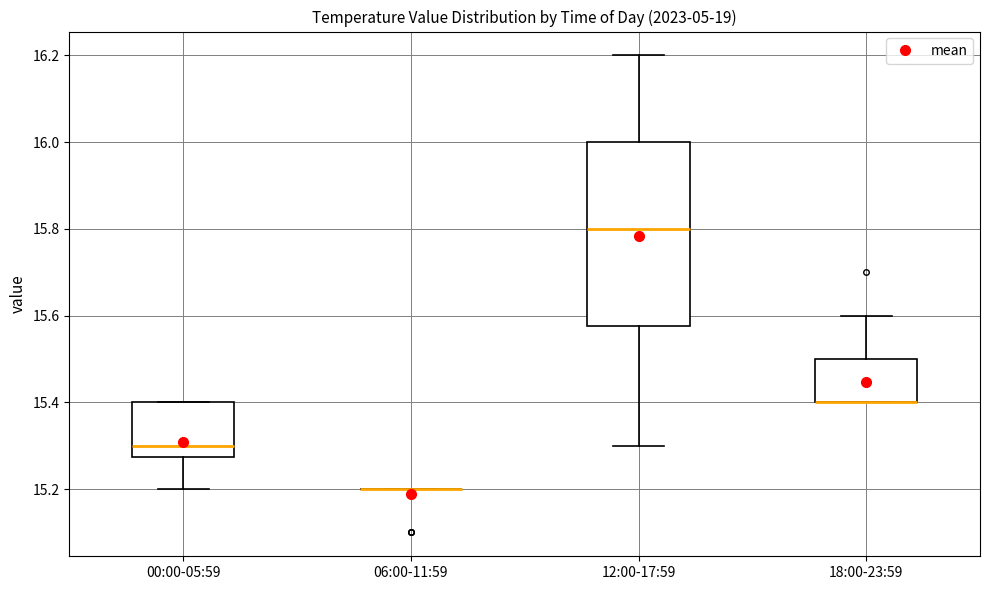

Reading left to right, read every box against the y-axis: the position of its median line, the range the box covers, and the ends of its whiskers. The values are not printed on the chart, so give them approximately, as read against the axis.

00:00-05:59: median 15.30, box 15.28 to 15.40, whiskers 15.20 to 15.40
06:00-11:59: box collapsed to a line at 15.20, whiskers 15.20 to 15.20
12:00-17:59: median 15.80, box 15.58 to 16.00, whiskers 15.30 to 16.20
18:00-23:59: median 15.40 (drawn on the box's lower edge), box 15.40 to 15.50, whiskers 15.40 to 15.60